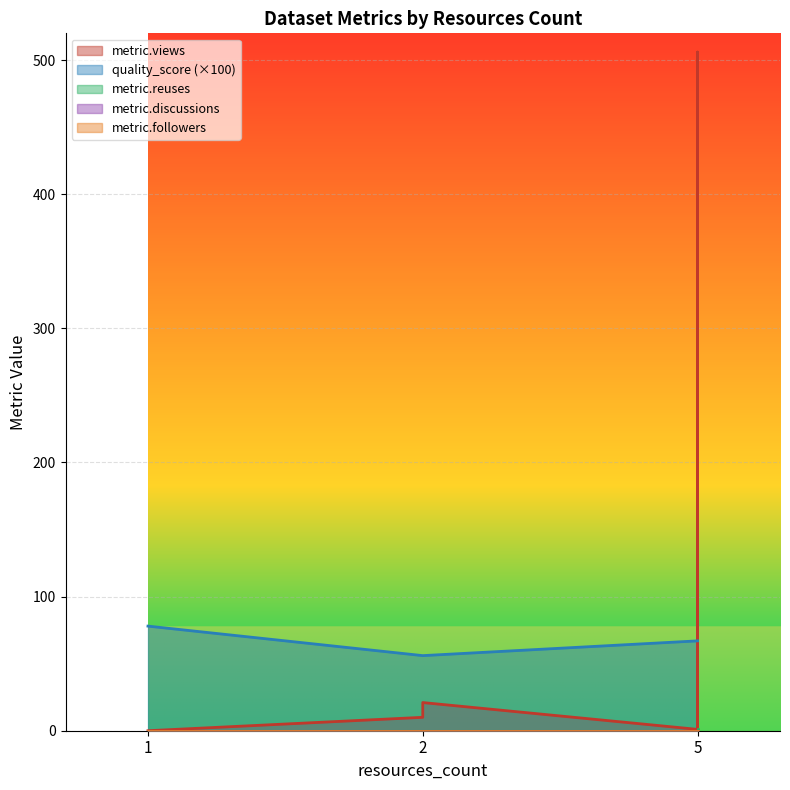

Reading left to right, list all the values displayed in this chart.

metric.views: 0.0	10.0	21.0	1.0	37.0	506.0	0.0
quality_score: 78.0	56.0	56.0	67.0	67.0	67.0	67.0
metric.reuses: 0.0	0.0	0.0	0.0	0.0	1.0	0.0